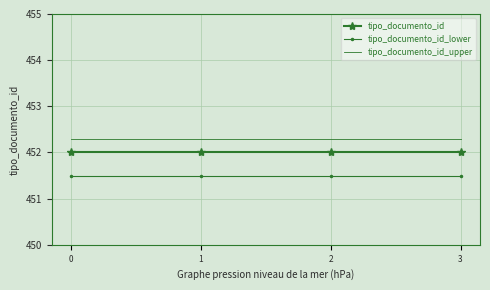

What is the approximate value of tipo_documento_id_upper at 2?

452.3